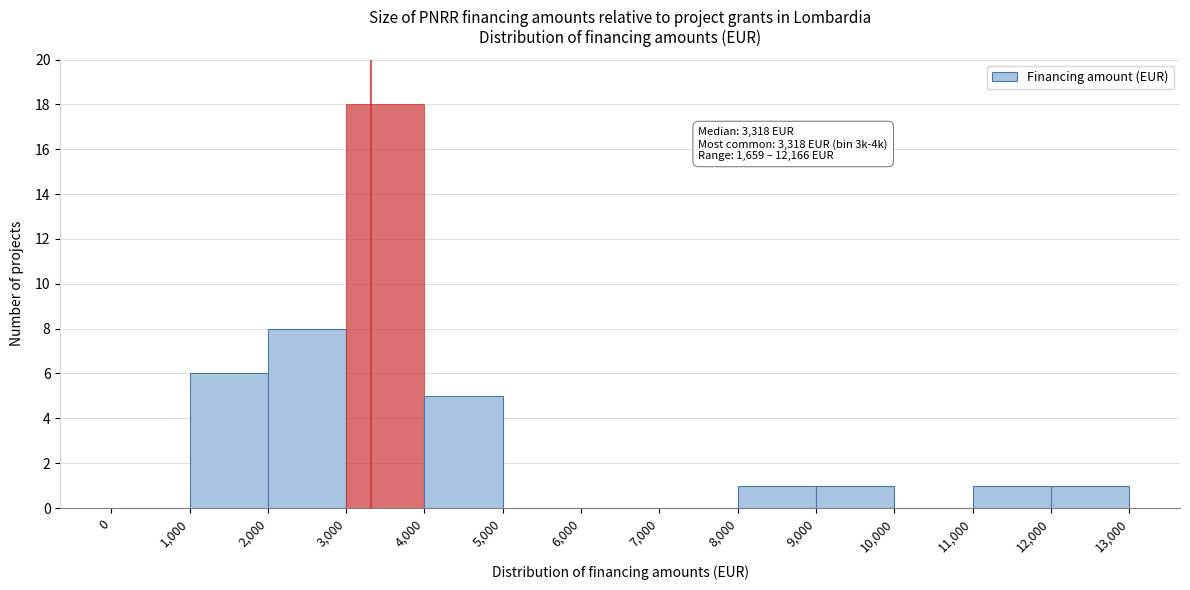

Over which range of the x-axis is the bar tallest?

3,000 to 4,000